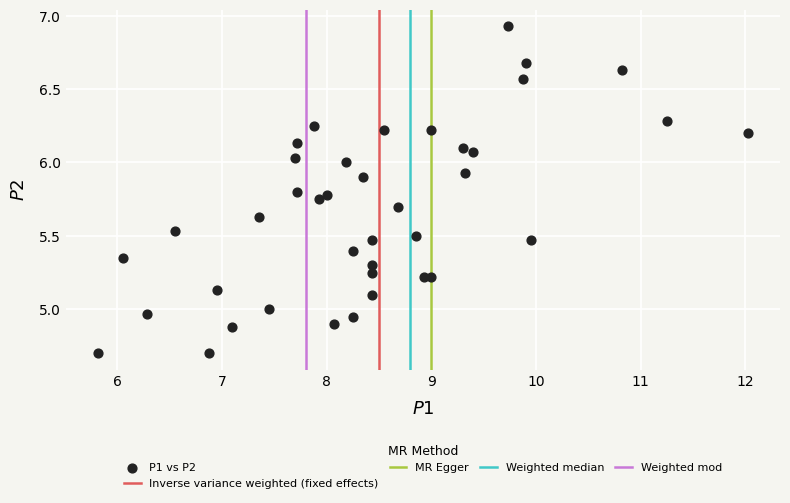

What is the range of Y values (max minus min)?

2.2